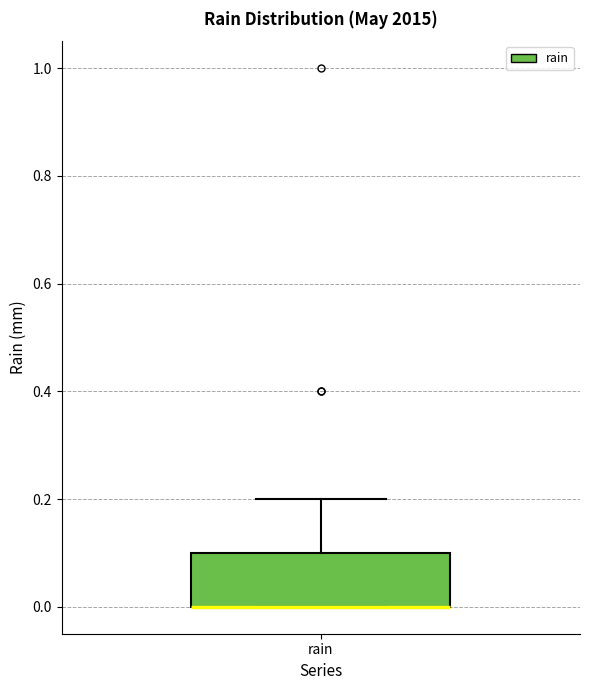

Read this box plot against the y-axis: the position of the median line, the range covered by the box, and the ends of both whiskers. The values are not printed on the chart, so give them approximately, as read against the axis.

median 0.0 (drawn on the box's lower edge), box 0.0 to 0.1, whiskers 0.0 to 0.2